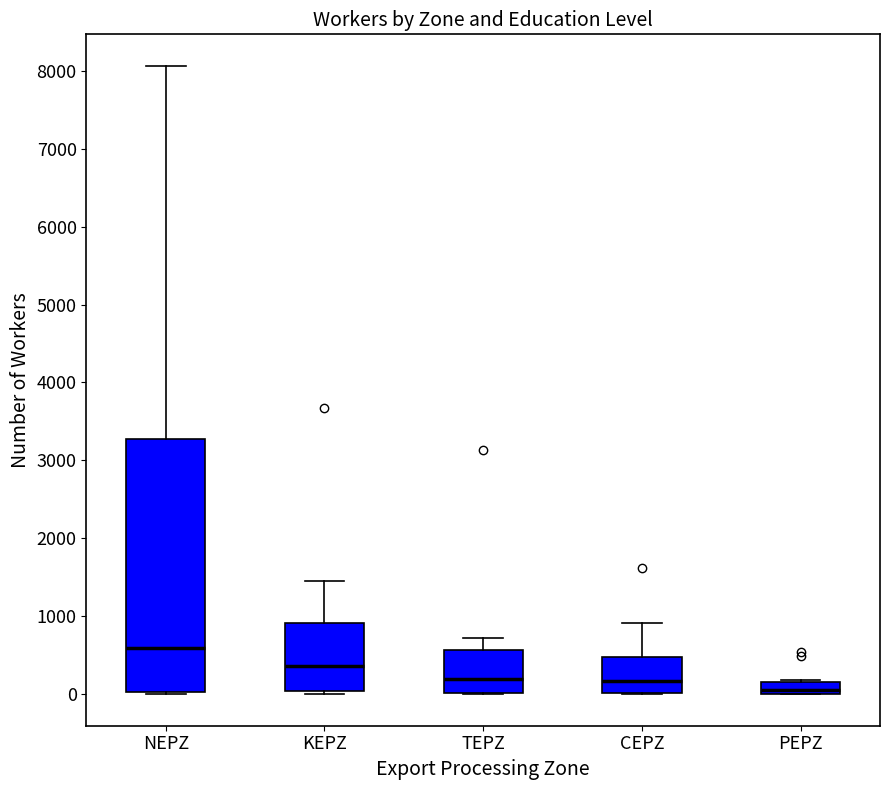

Which box has the lowest median line?

PEPZ